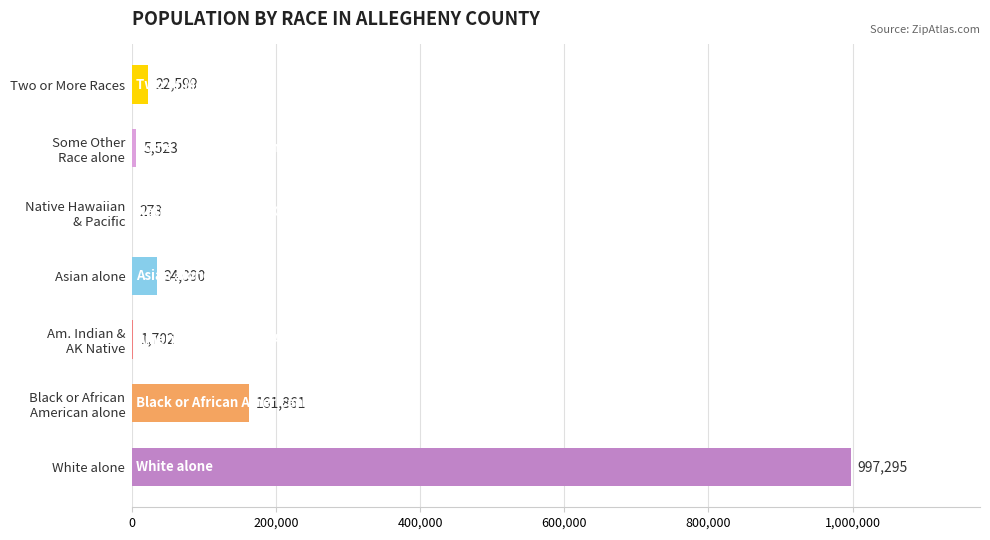

Read the value at Two or More Races, to the nearest 100.

22600